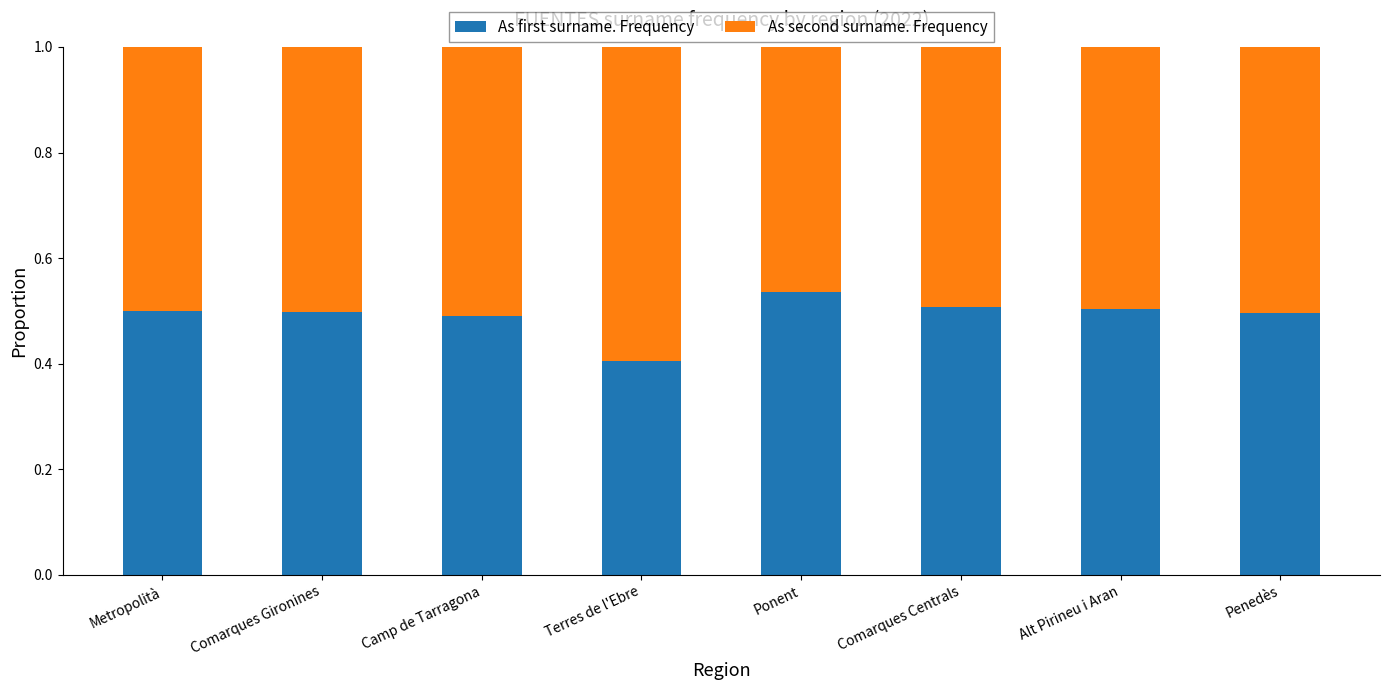

What is the total value across all series at Penedès?

1.0